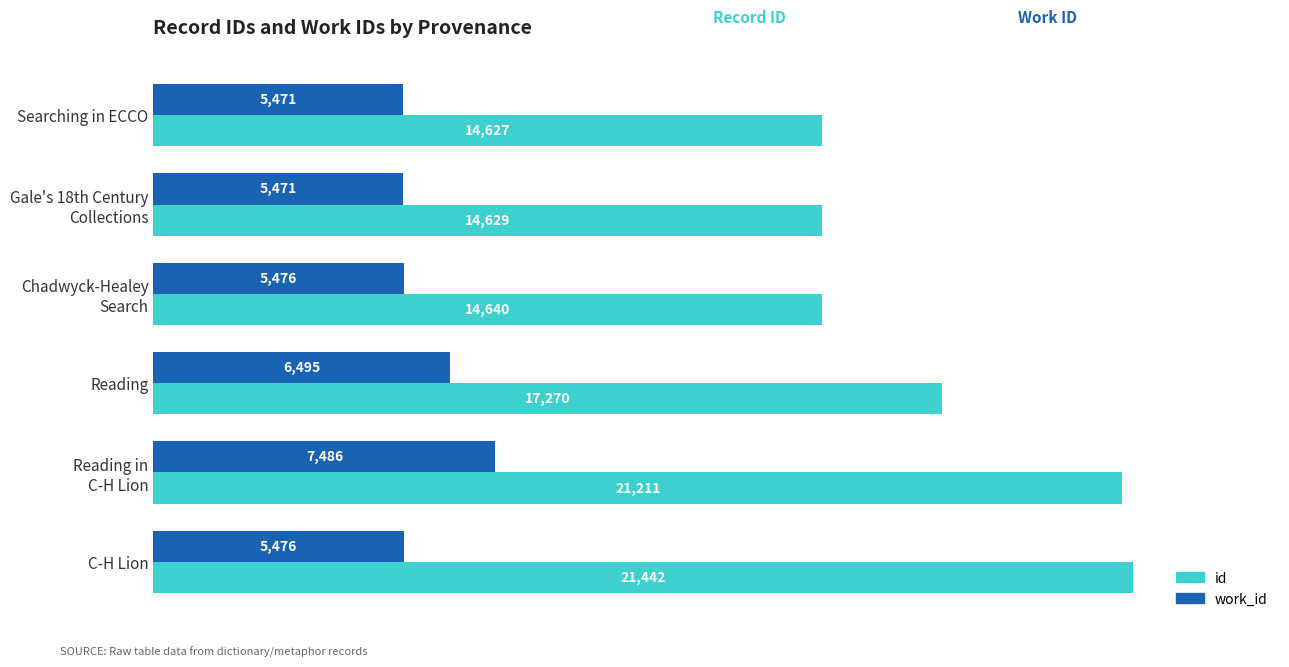

Which series has the largest total across all categories?

id